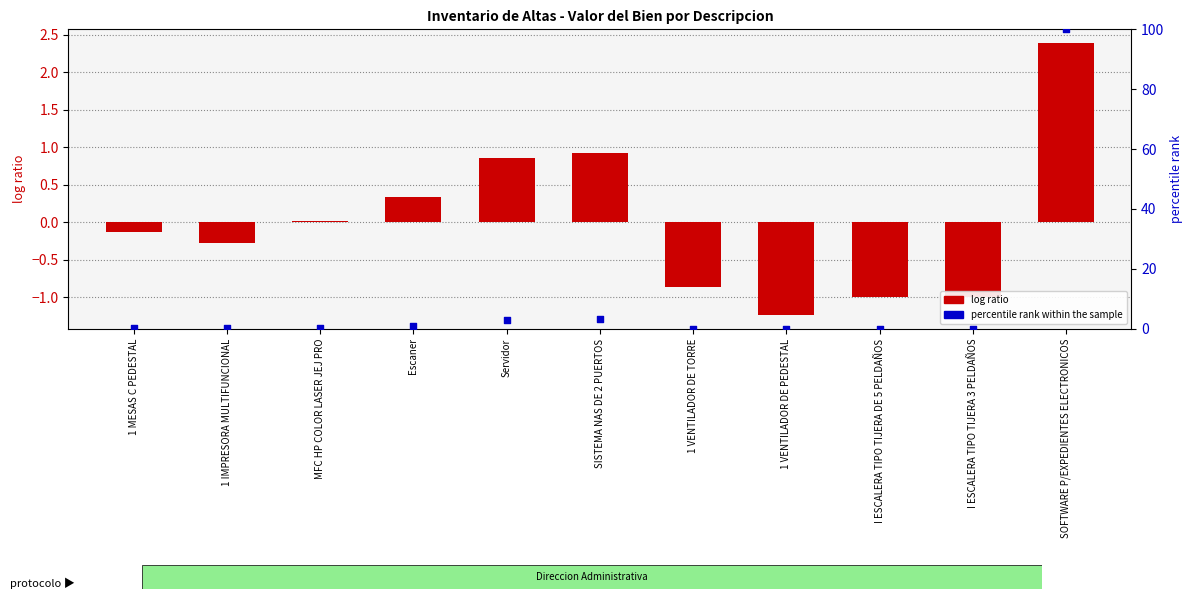

Is the value of log ratio at I ESCALERA TIPO TIJERA DE 5 PELDAÑOS greater than the value of percentile rank within the sample at SISTEMA NAS DE 2 PUERTOS?

No